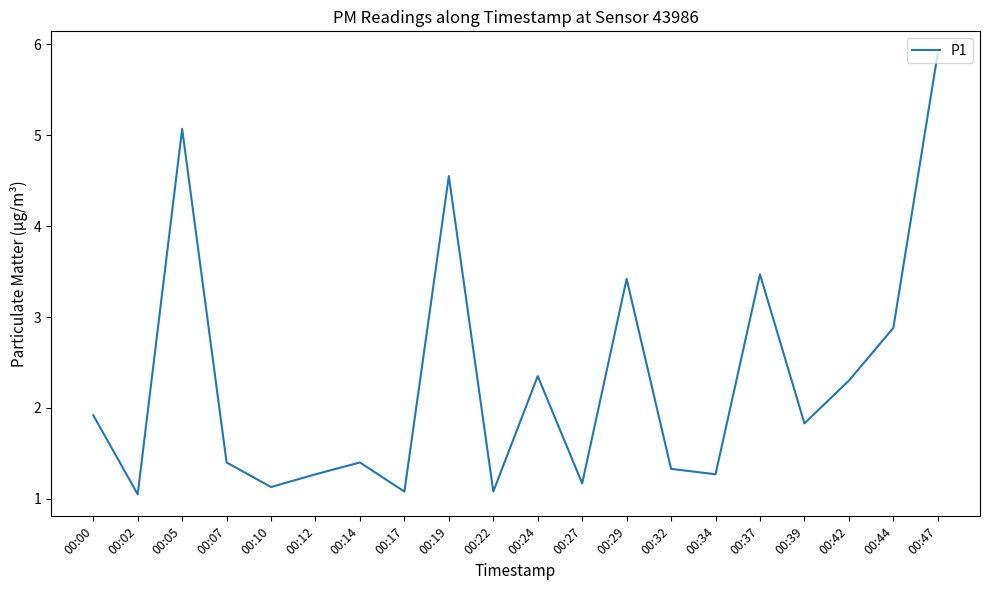

Is it true that the value at 00:05 is 1.4?

False